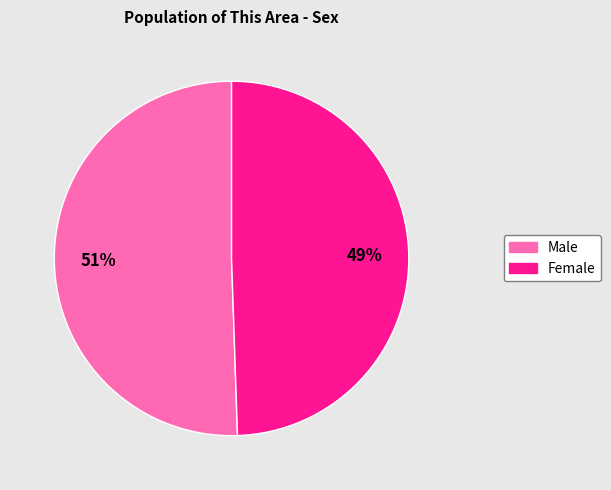

How many segments does this pie chart have?

2